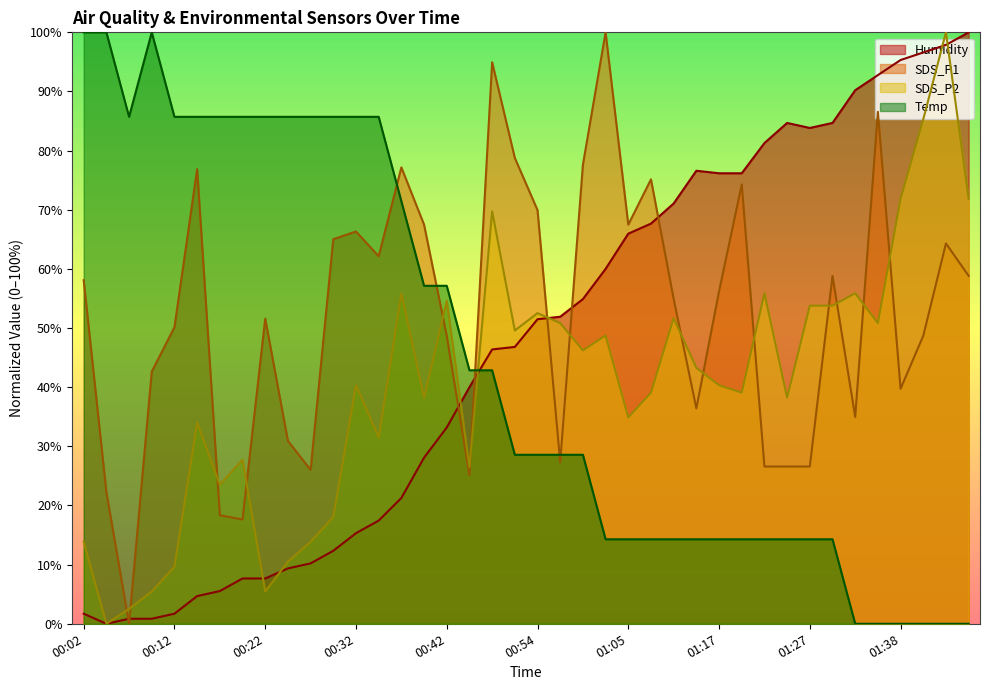

What is the label of the 18th point from the right?

00:59